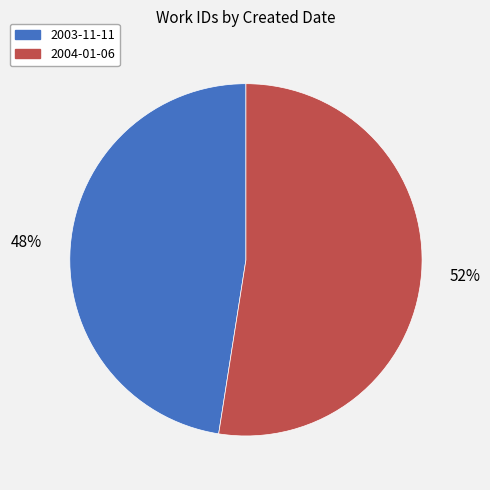

Which category accounts for the majority?

2004-01-06